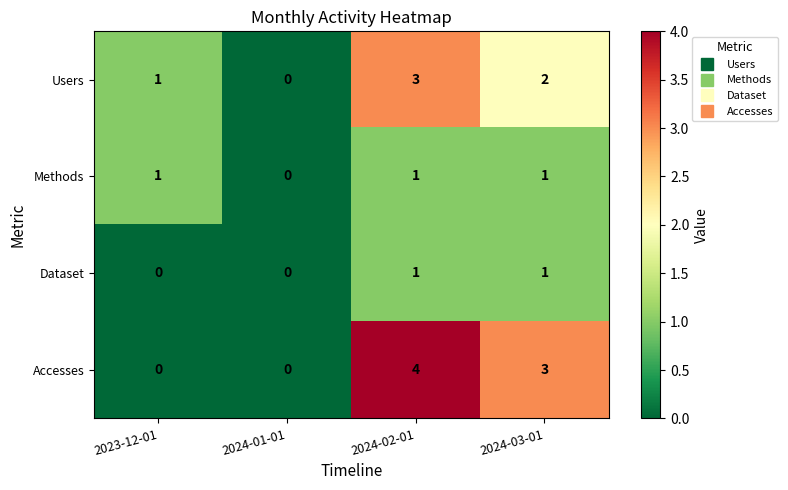

Where is Accesses nearest to the value 2?

2024-03-01